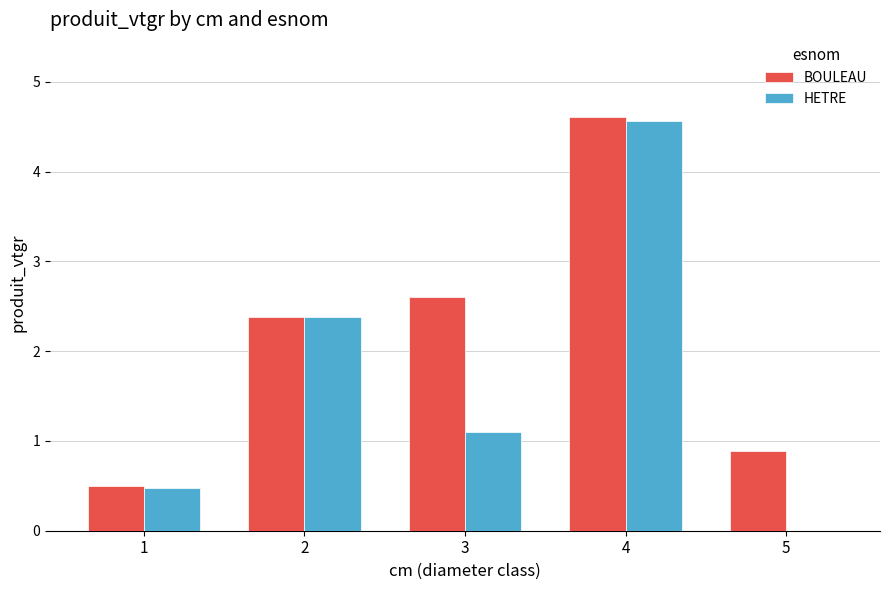

What is the greatest value displayed?

4.6